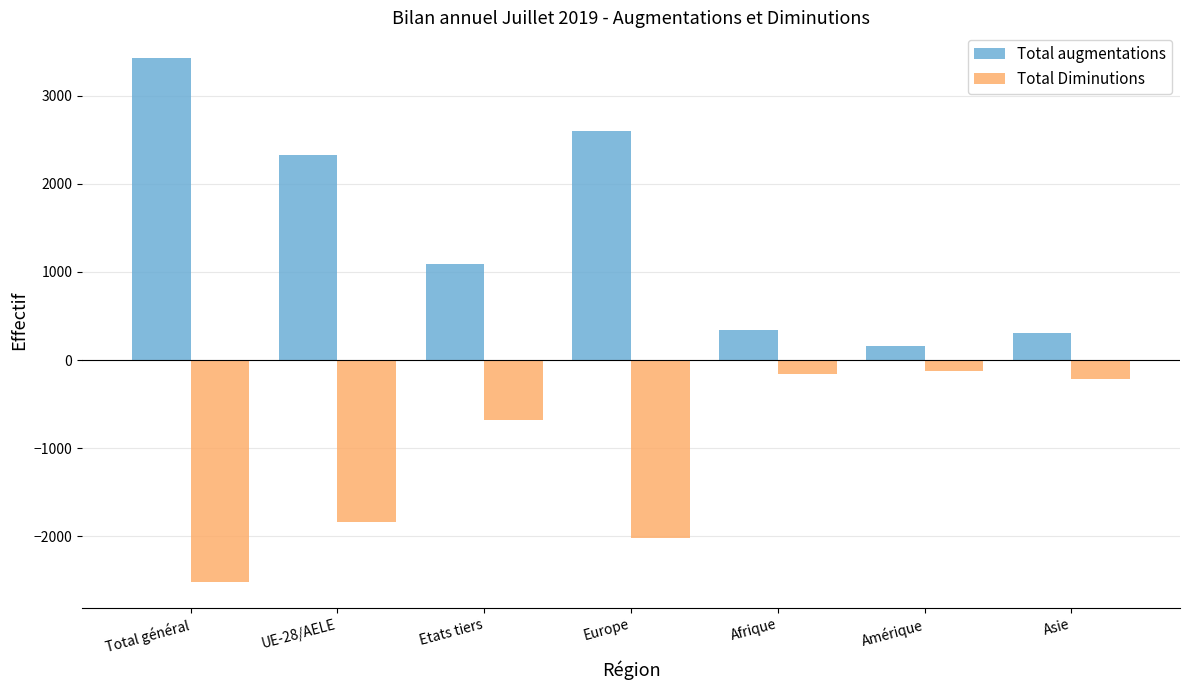

Rank the series by their average value, from highest to lowest.

Total augmentations, Total Diminutions